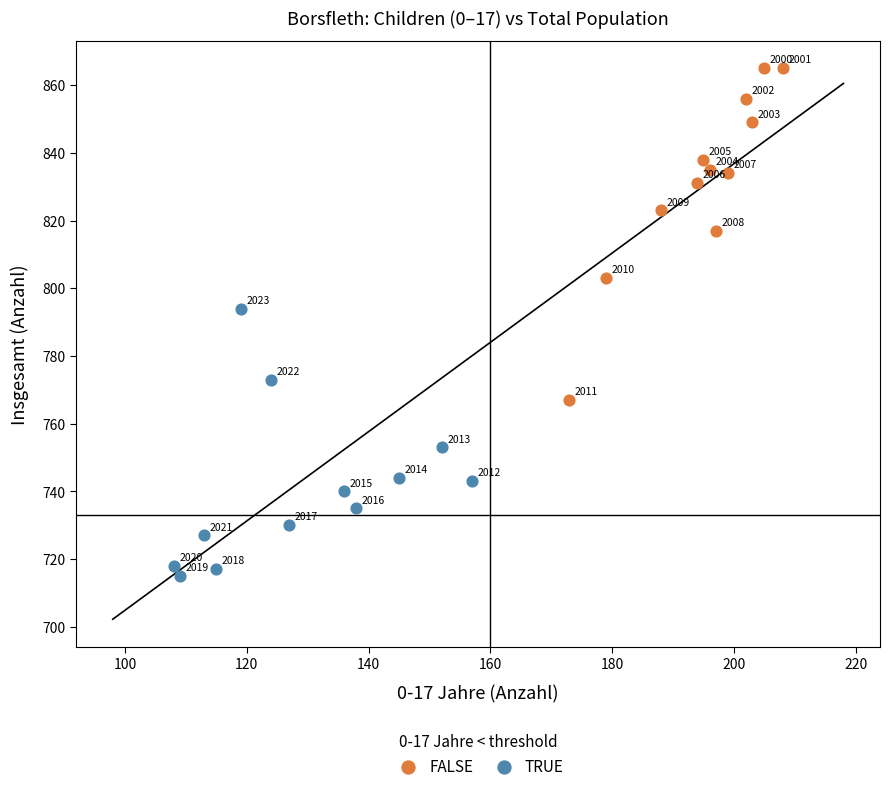

Which series reaches the maximum Y coordinate?

FALSE